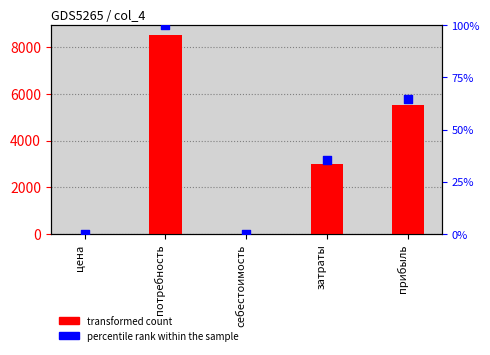

At how many categories does at least one series exceed 1062?

3